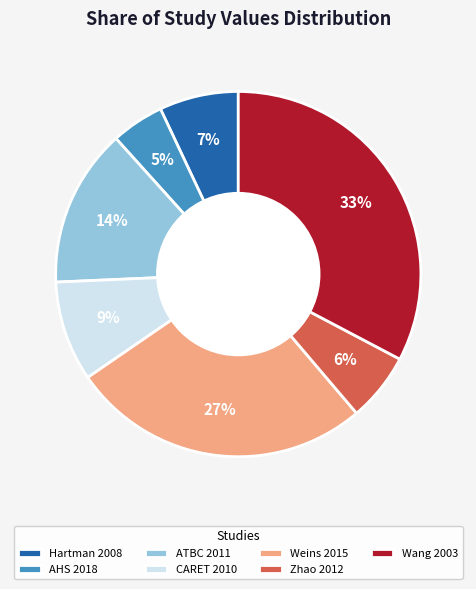

How many slices are in this pie chart?

7